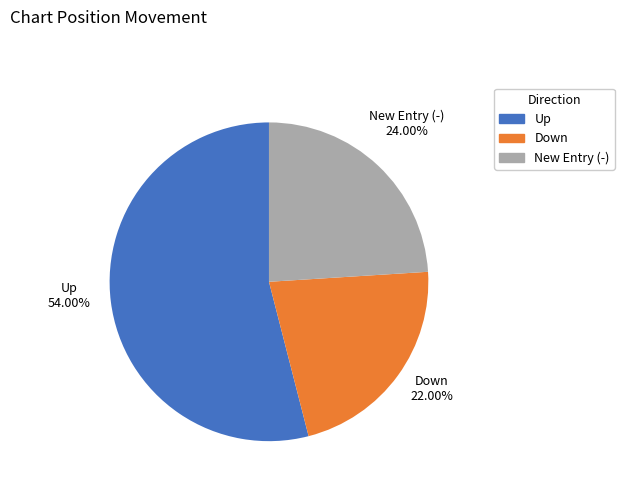

Is the sum of Up and New Entry (-) greater than half?

Yes